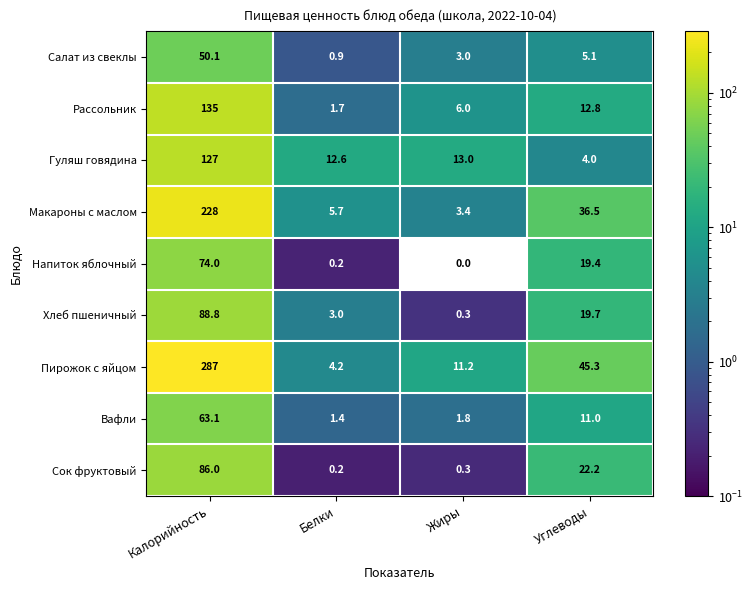

Rank the categories by Макароны с маслом value from lowest to highest.

Жиры, Белки, Углеводы, Калорийность